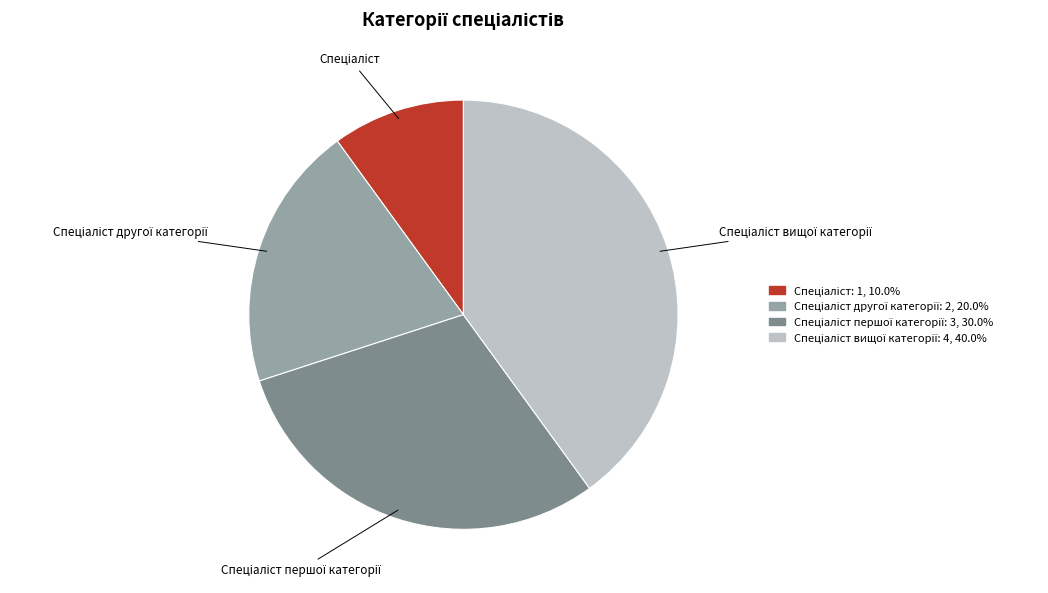

Is there a majority slice in this chart?

No